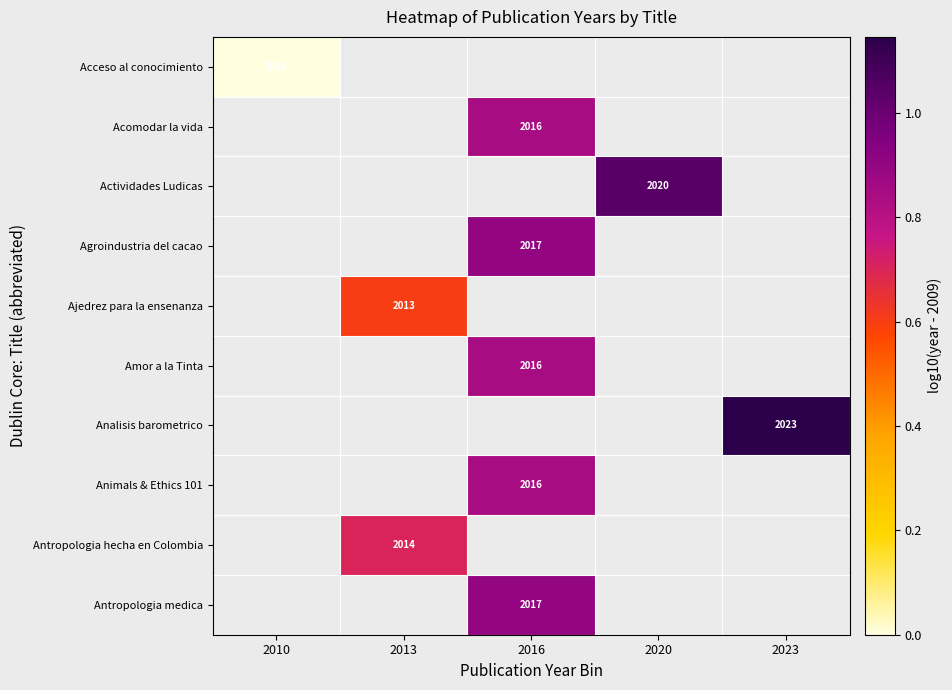

The Acceso al conocimiento series shows 1405 at 2010. True or false?

False